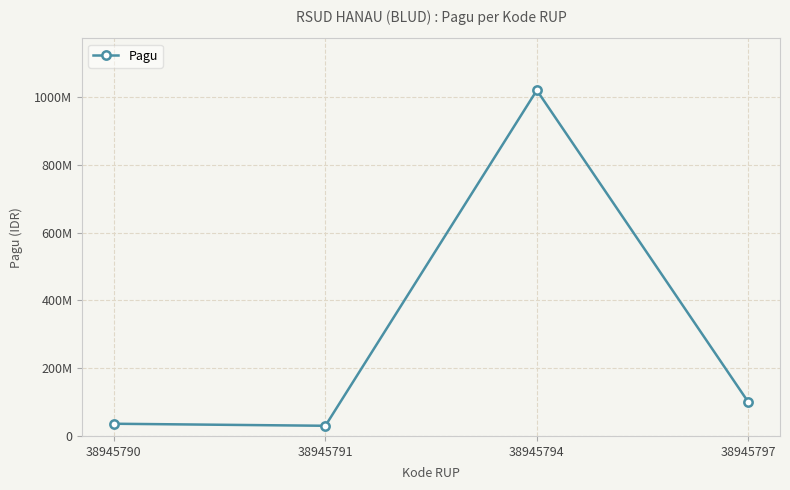

Does the chart have visible grid lines?

Yes